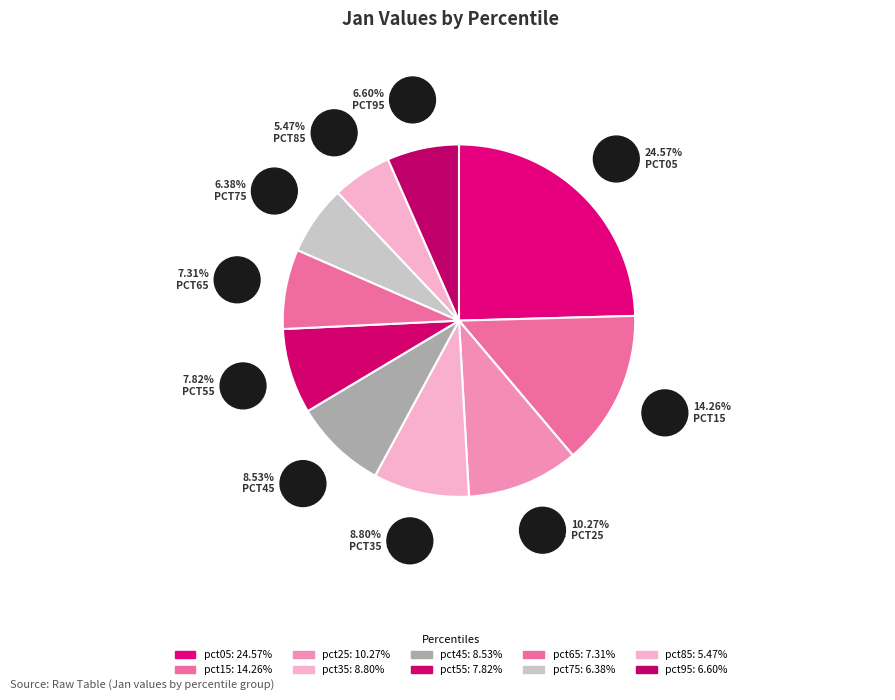

Which slice is the largest?

pct05